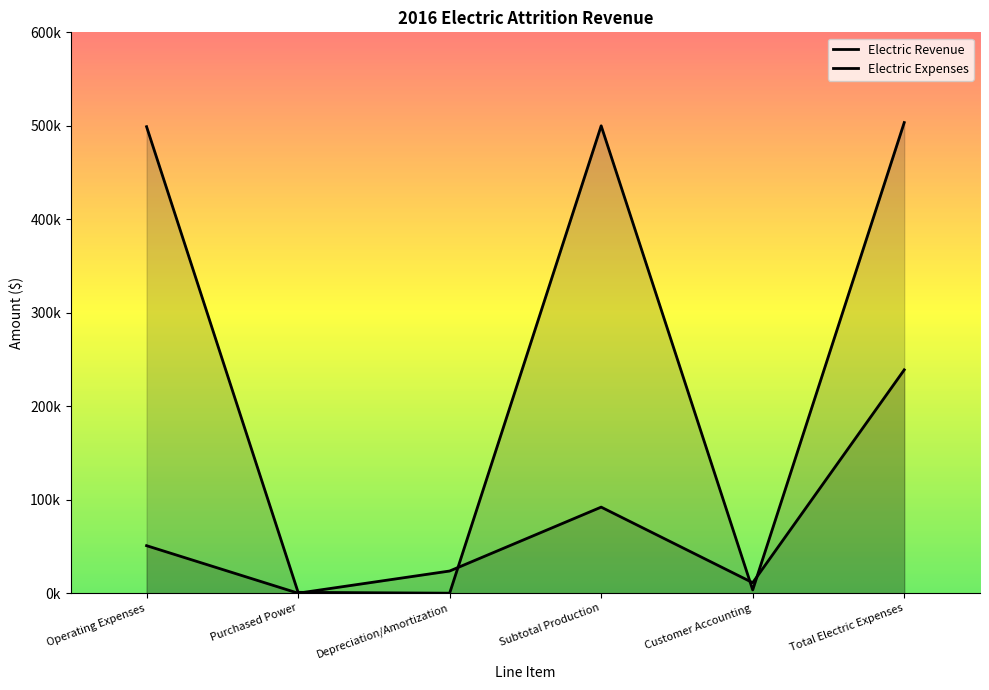

How many times do Electric Revenue and Electric Expenses cross each other?

4